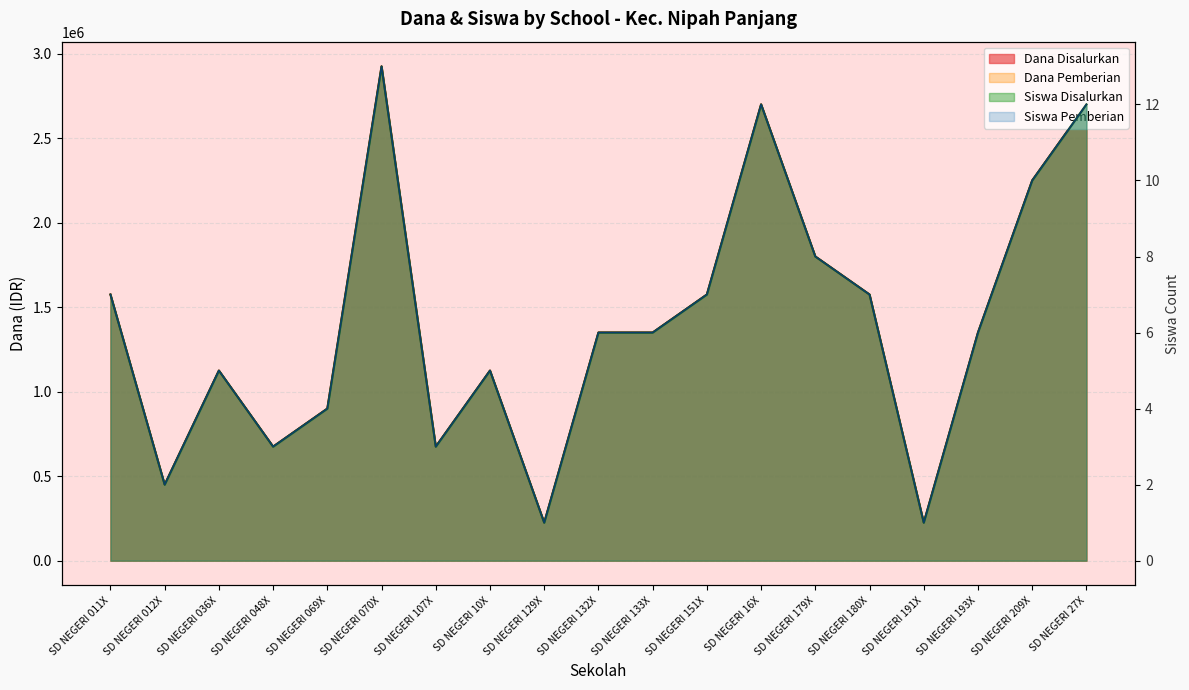

How many lines are shown in the chart?

4